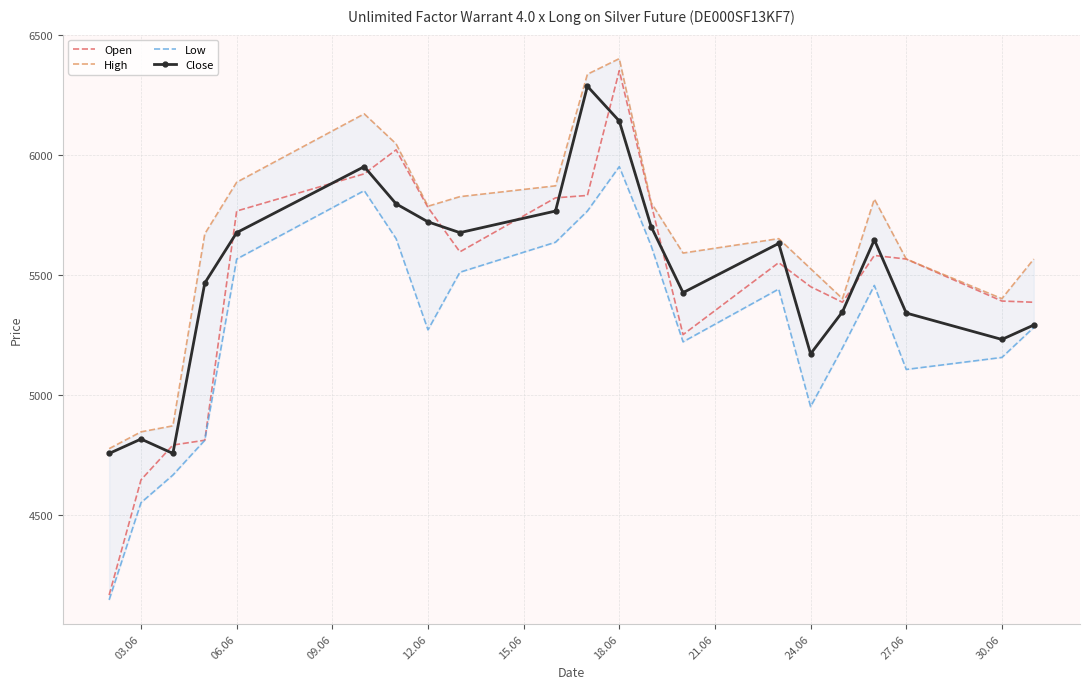

The value of Open at 03.06 is 4645. True or false?

True